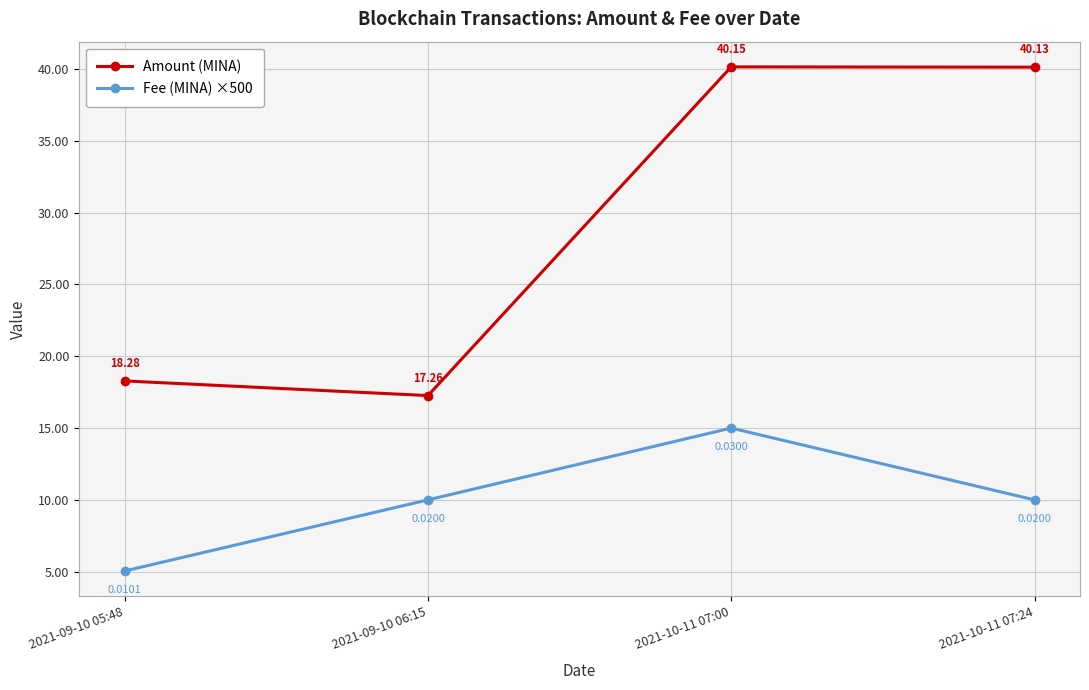

What is the spread (max minus min) of values at 2021-10-11 07:24?

30.1